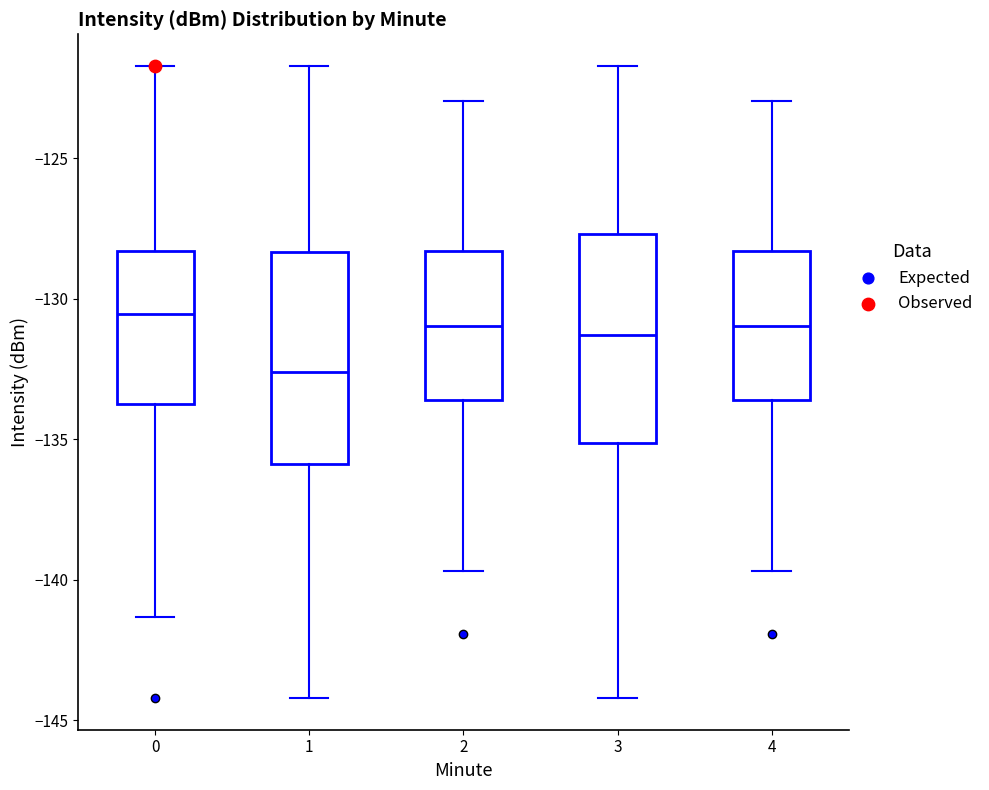

Reading left to right, read every box against the y-axis: the position of its median line, the range the box covers, and the ends of its whiskers. The values are not printed on the chart, so give them approximately, as read against the axis.

0: median -130.5, box -134.0 to -128.5, whiskers -141.5 to -121.5
1: median -132.5, box -136.0 to -128.5, whiskers -144.0 to -121.5
2: median -131.0, box -133.5 to -128.5, whiskers -139.5 to -123.0
3: median -131.5, box -135.0 to -127.5, whiskers -144.0 to -121.5
4: median -131.0, box -133.5 to -128.5, whiskers -139.5 to -123.0